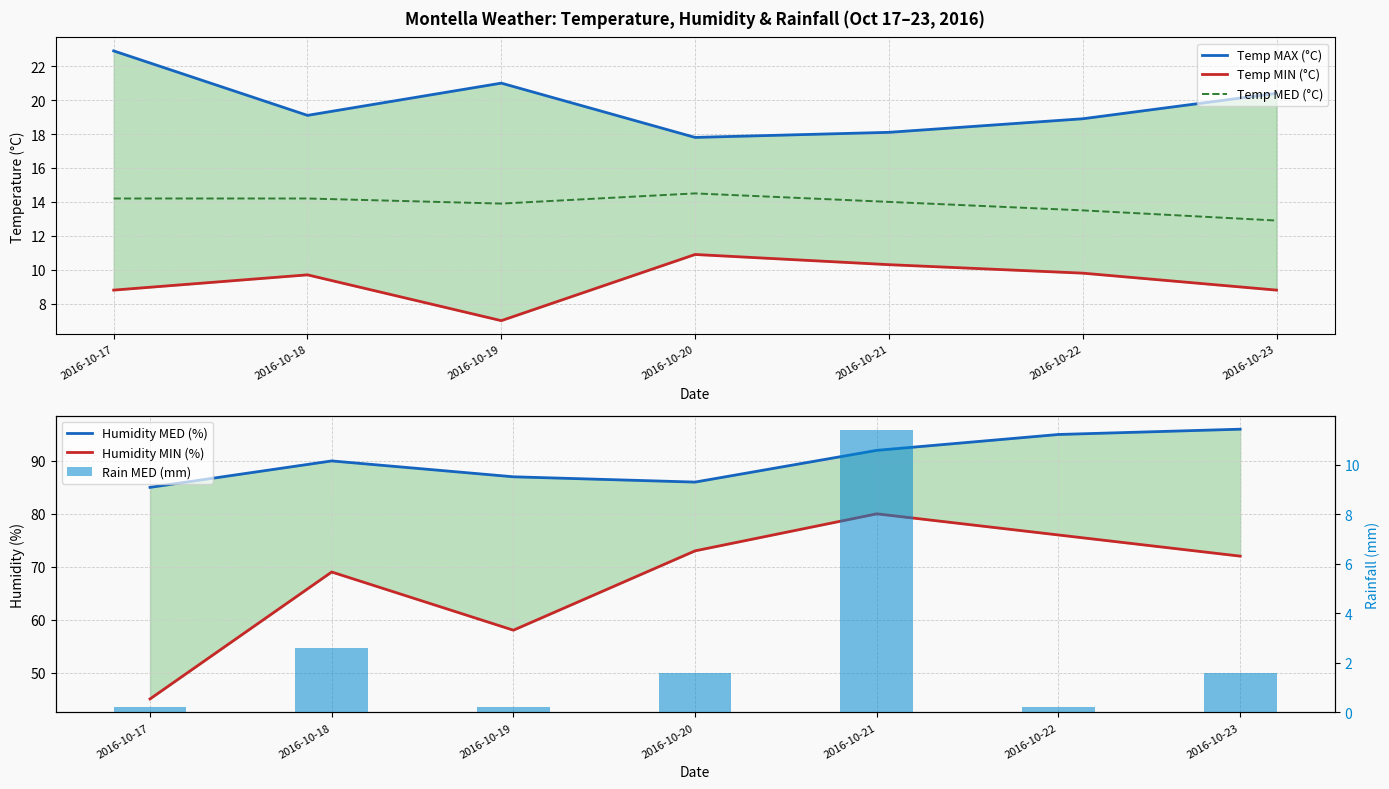

How many values in the Humidity MED (%) series exceed 90?

3